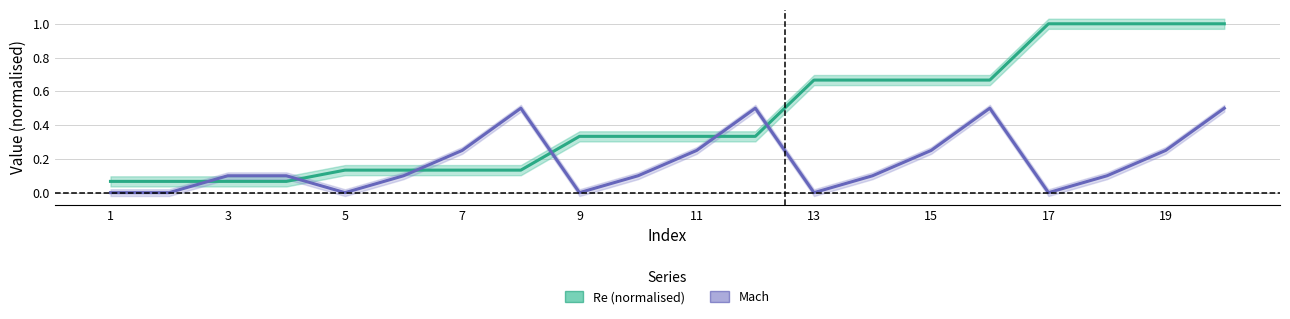

Which series ends up on top after the final intersection of Mach and Re (normalised)?

Re (normalised)